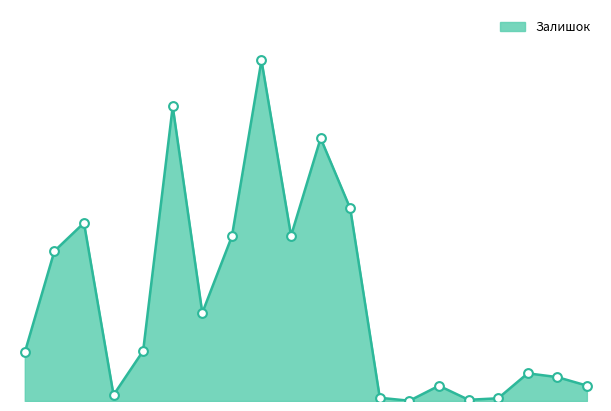

Is this an area chart (filled region under the line)?

Yes